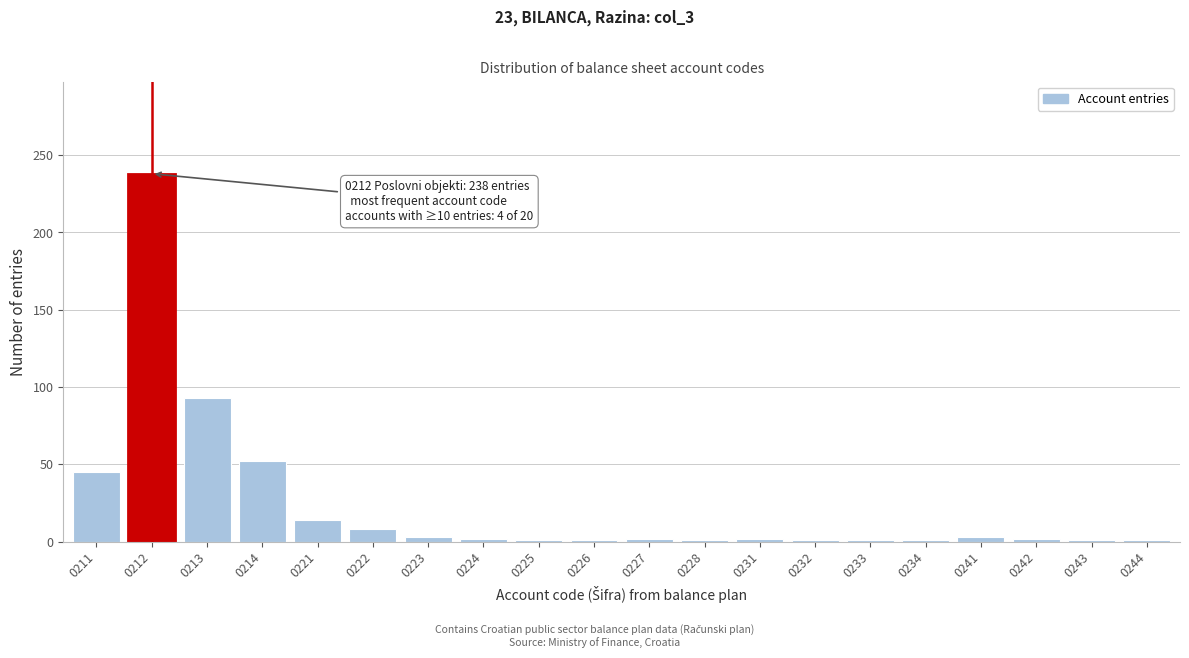

The chart shows a value of 2 at 0224. True or false?

True